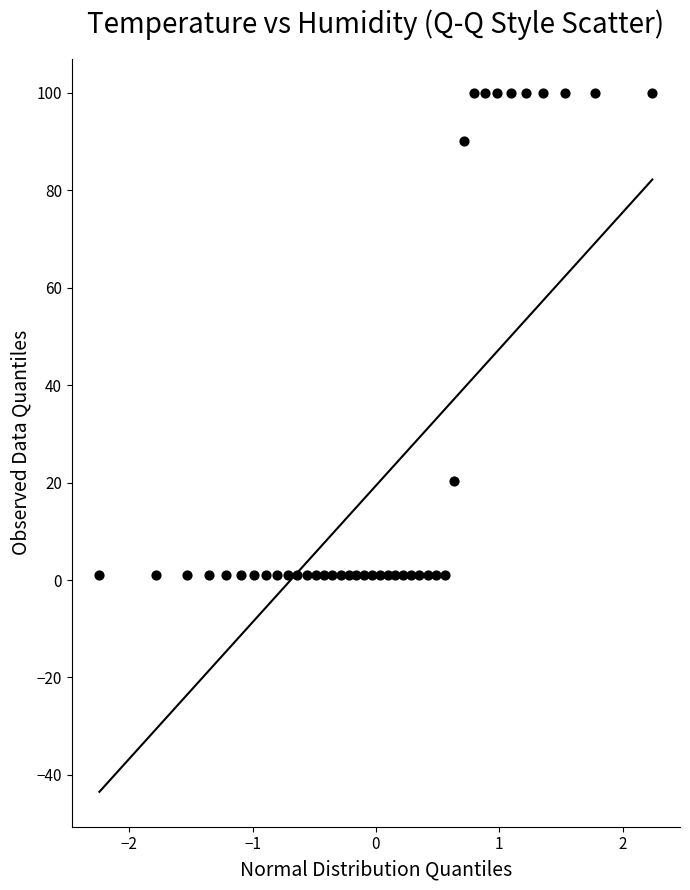

What Y value in the scatter plot is closest to 50?

20.3